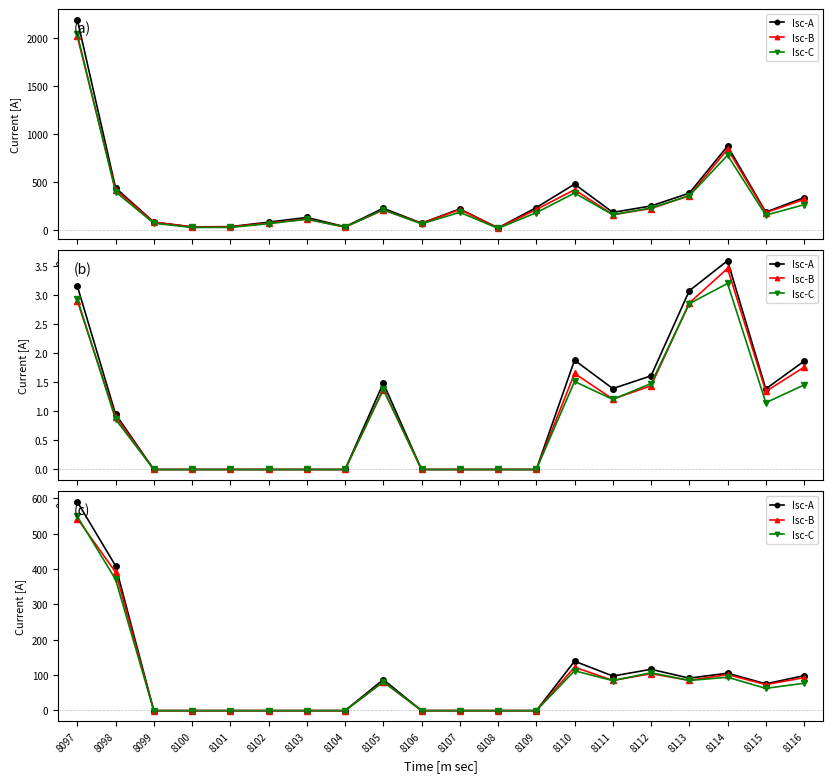

Is this an area chart (filled region under the line)?

No